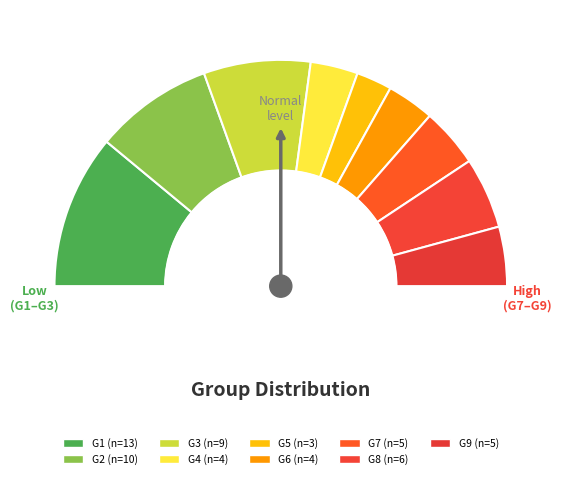

What percentage is NOT represented by G8?

89.8%